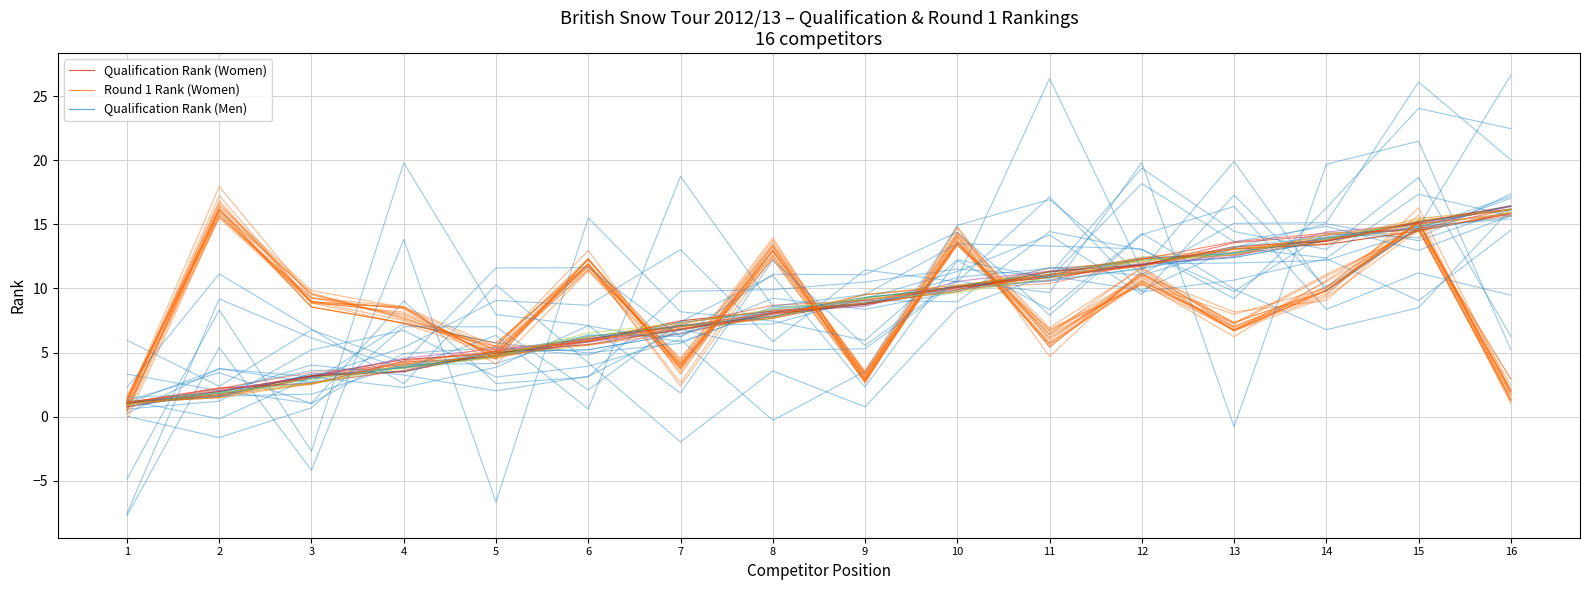

At which category is the sum across all series the highest?

15